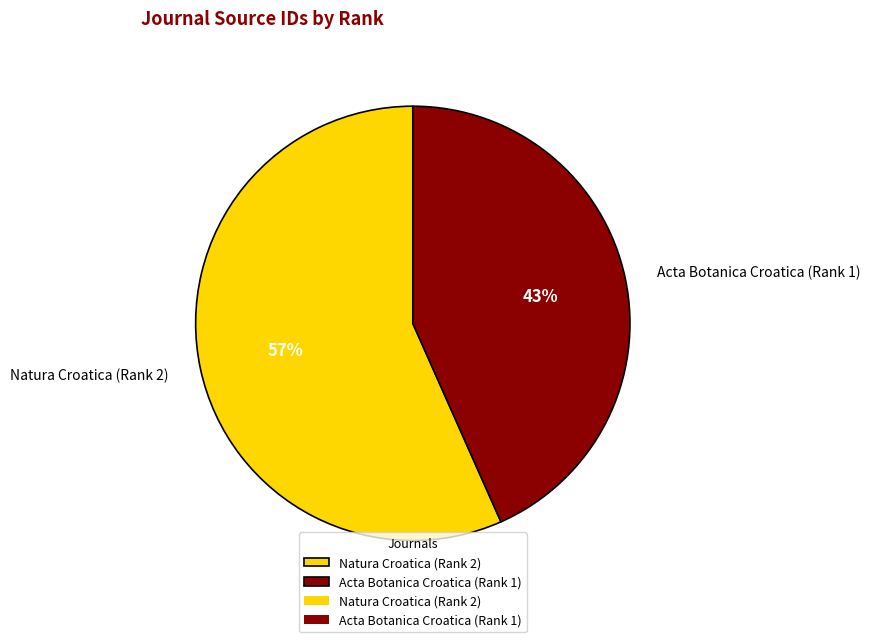

What is the largest slice in the pie chart?

Natura Croatica (Rank 2)